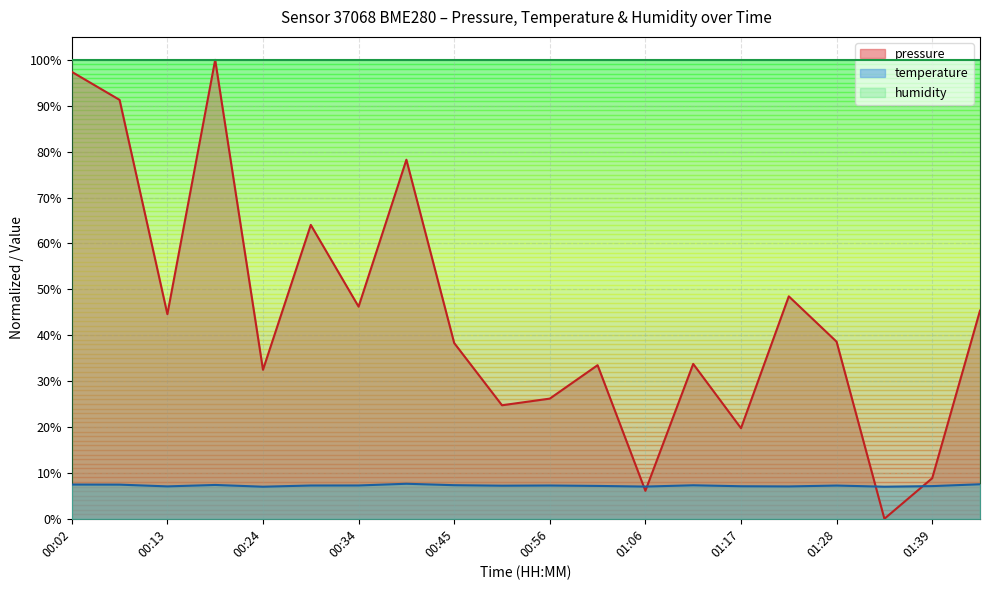

Rank the series by their average value, from highest to lowest.

humidity, pressure, temperature